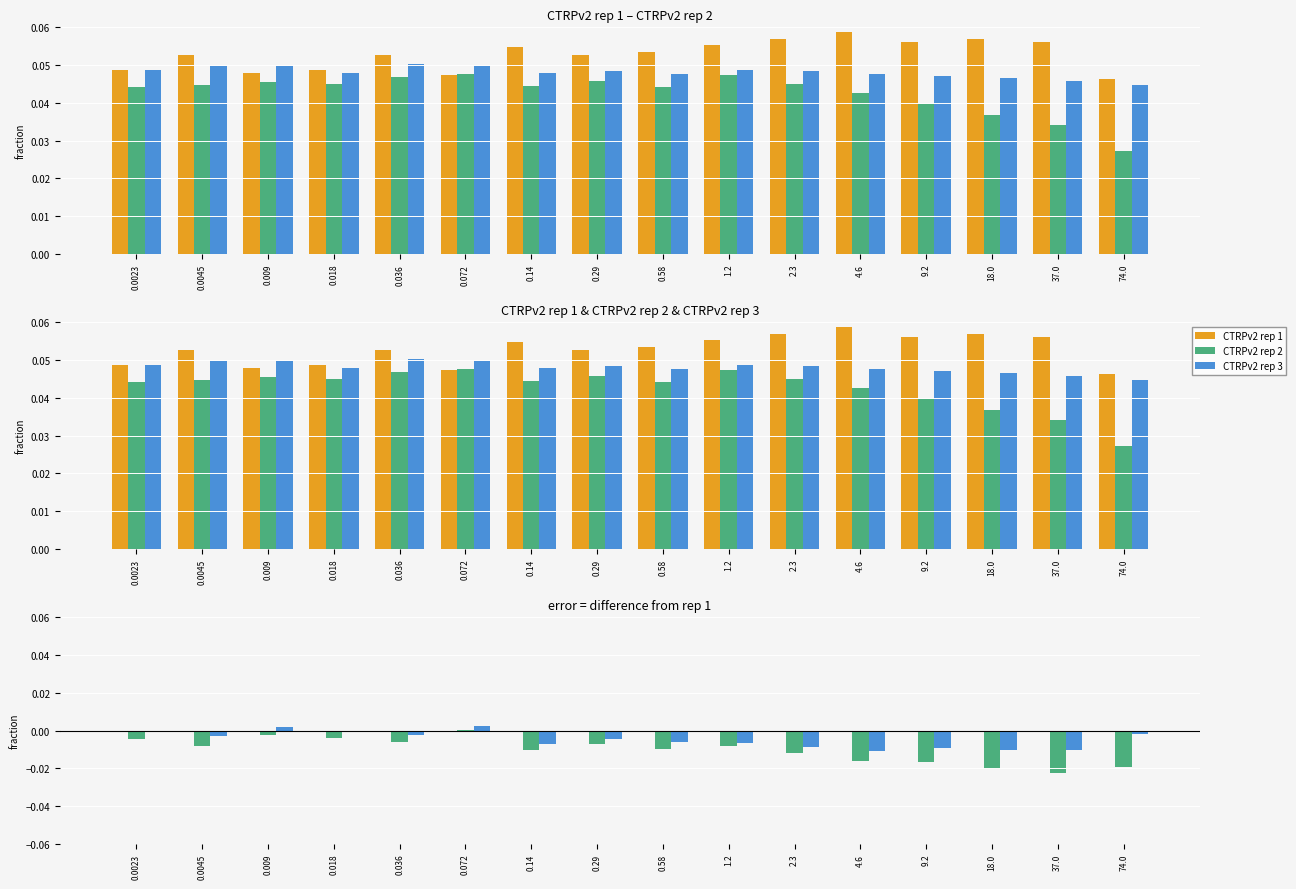

Which has a higher value, 0.072 or 0.009?

0.072